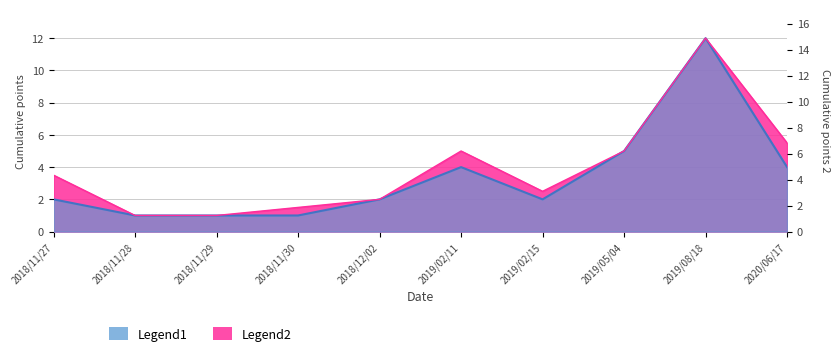

True or false: Legend2 and Legend1 intersect in this chart.

False